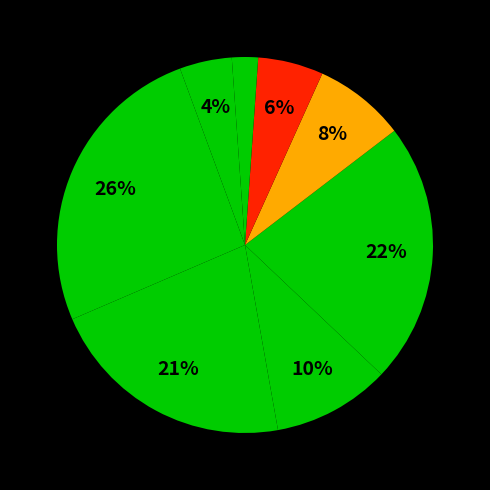

To the nearest percent, what is the difference between the largest and smallest slice percentages?

25%